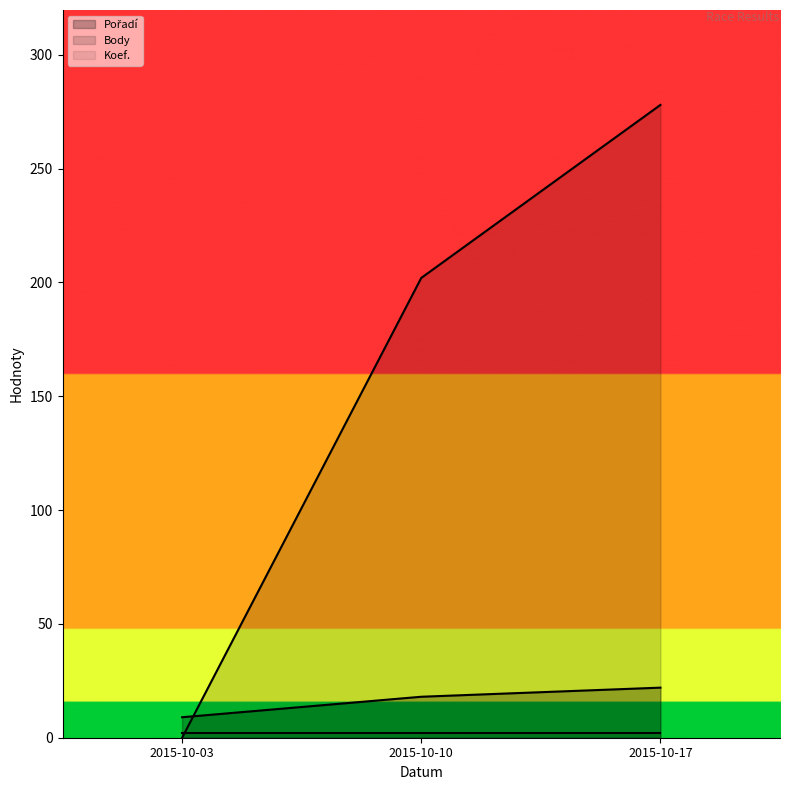

Which category has the highest value across all series?

2015-10-17